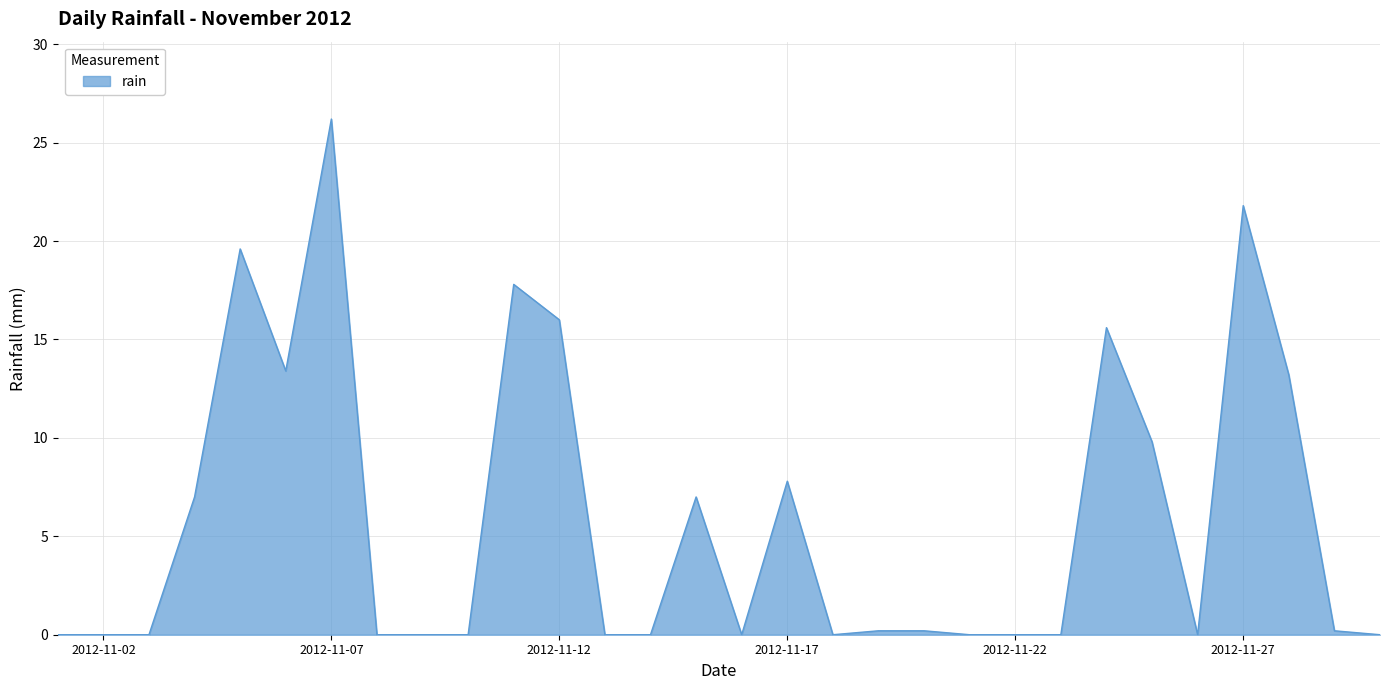

How many lines are shown in the chart?

1